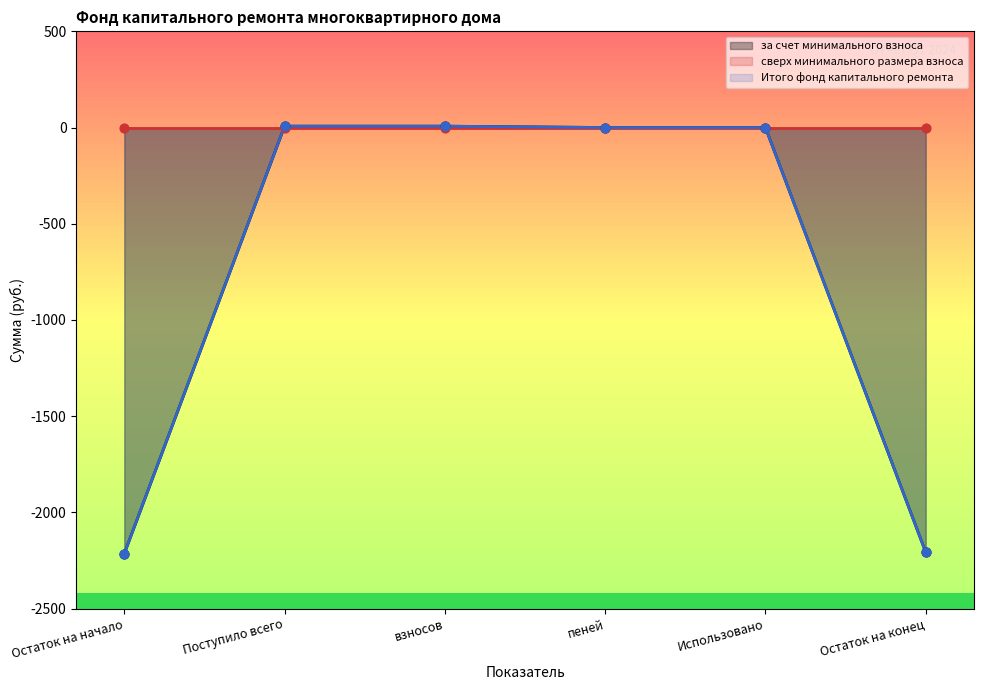

Which series has the largest Y range (max minus min)?

за счет минимального взноса